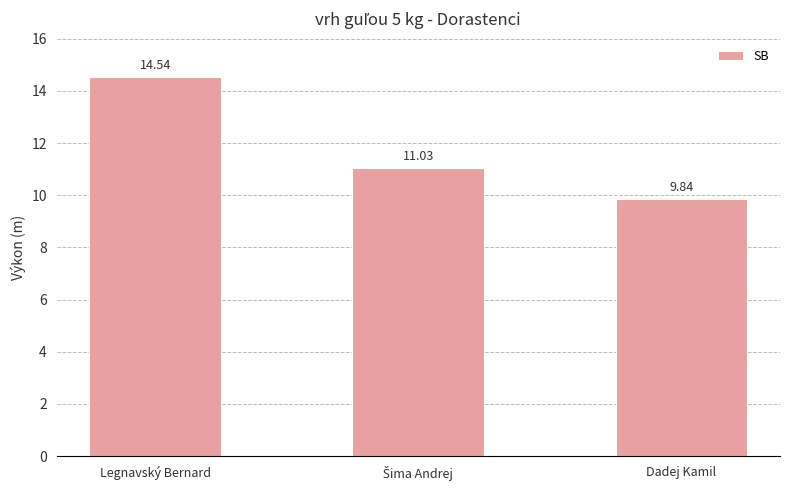

What is the change in value from Legnavský Bernard to Dadej Kamil?

-4.7